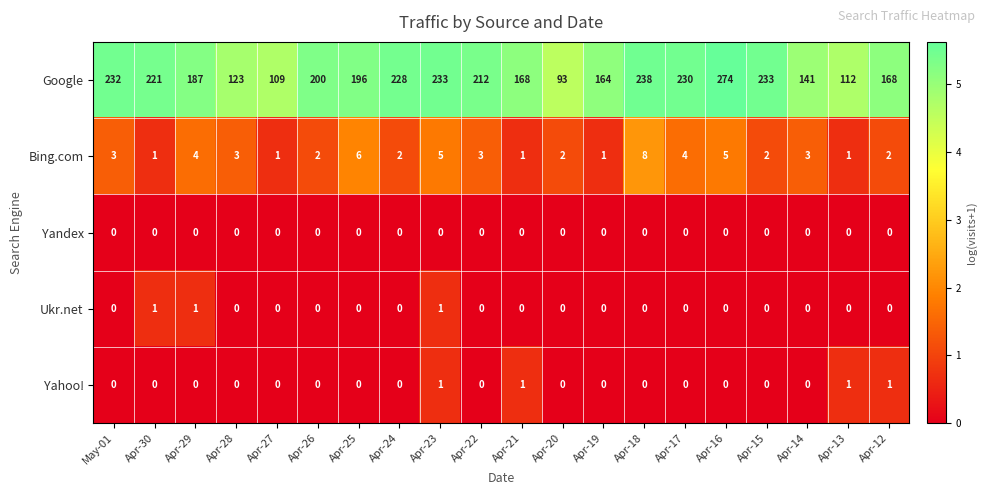

The value of Ukr.net at Apr-21 is 0. True or false?

True